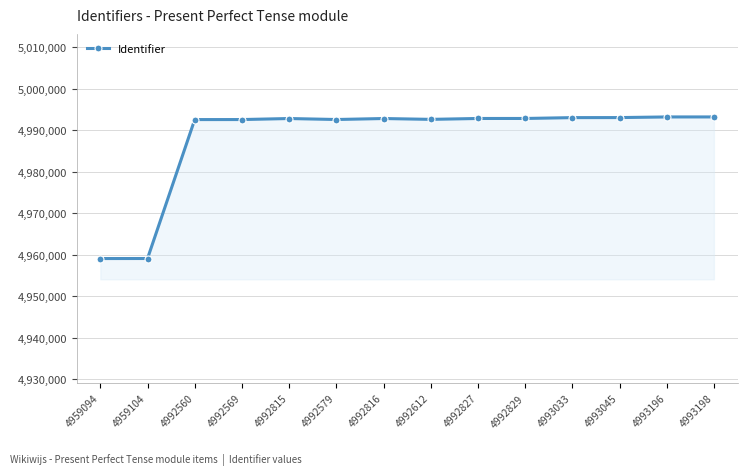

True or false: the data has more than 0 interior local peaks.

True